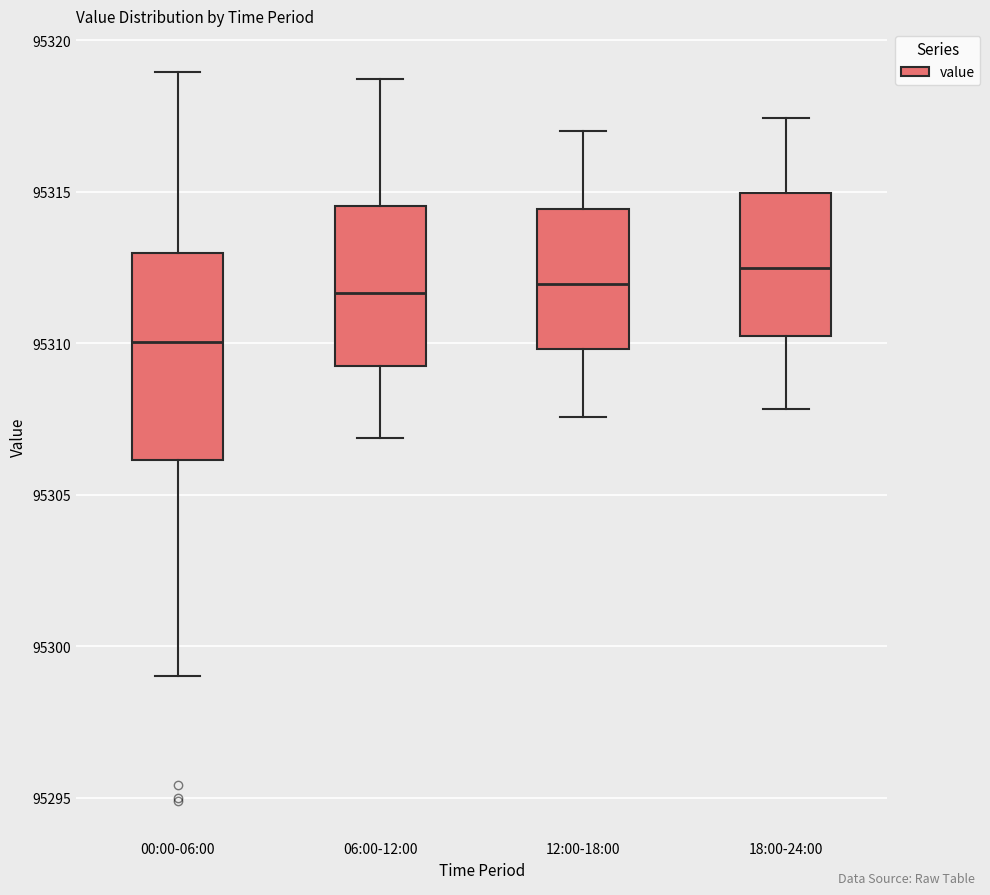

Where does the median line of the box for 06:00-12:00 sit on the y-axis? The values are not printed on the chart, so give them approximately, as read against the axis.

95311.5